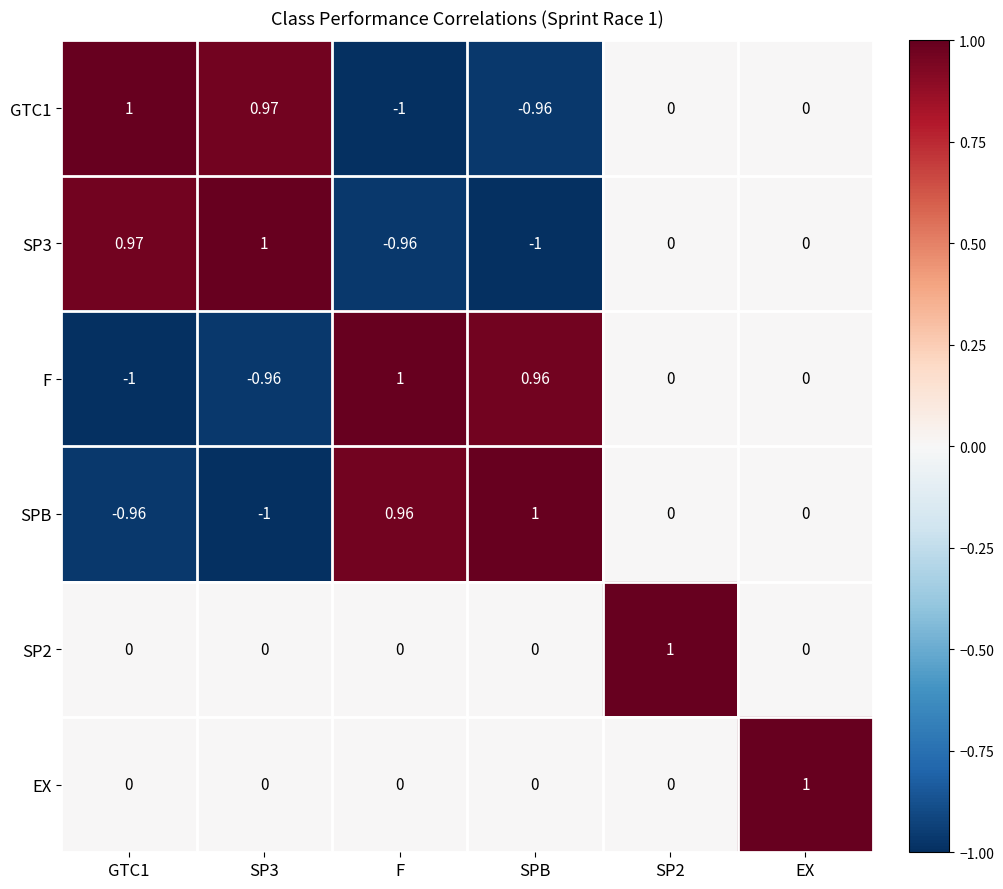

Which category has the highest value in the EX series?

EX